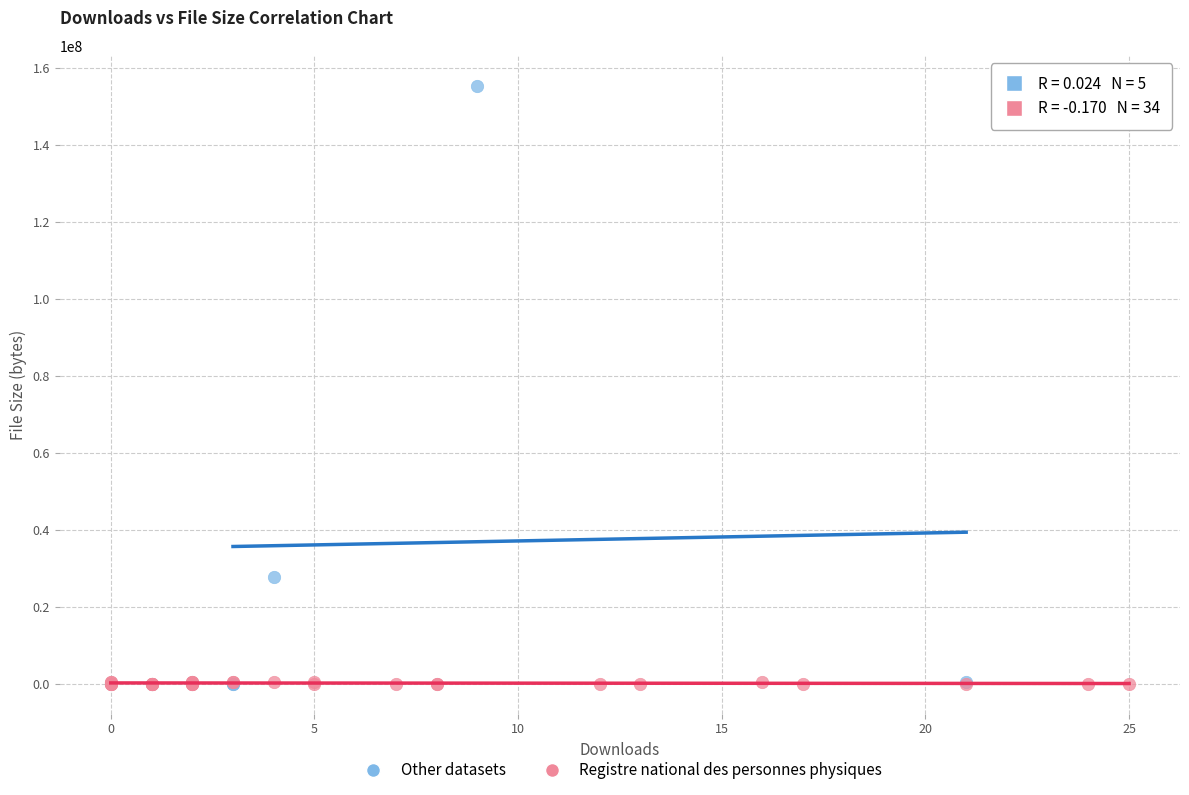

Which series has the widest spread of Y values?

Other datasets